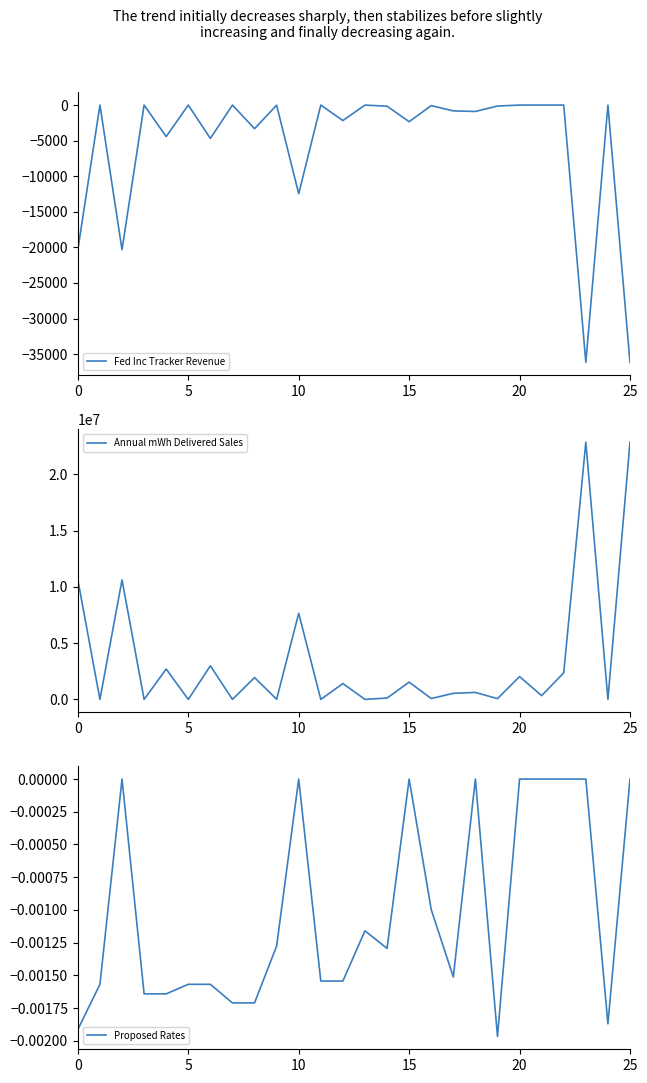

Which series changed the most between 6 and 20?

Annual mWh Delivered Sales